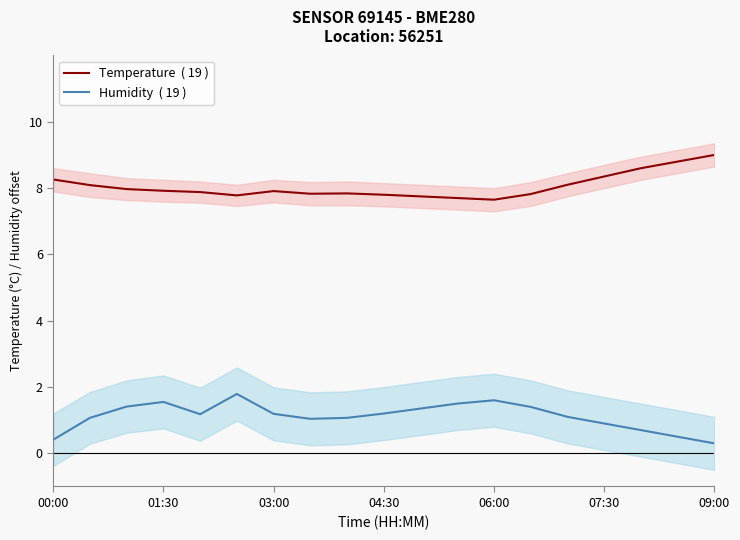

Rank the series by their average value, from lowest to highest.

Humidity  ( 19 ), Temperature  ( 19 )